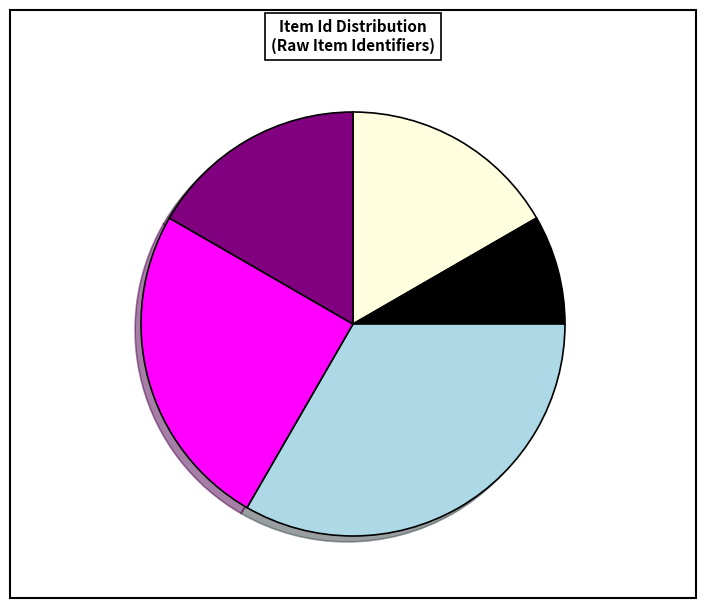

Which category has the biggest portion of the pie?

Egyetemi Arcképcsarnok